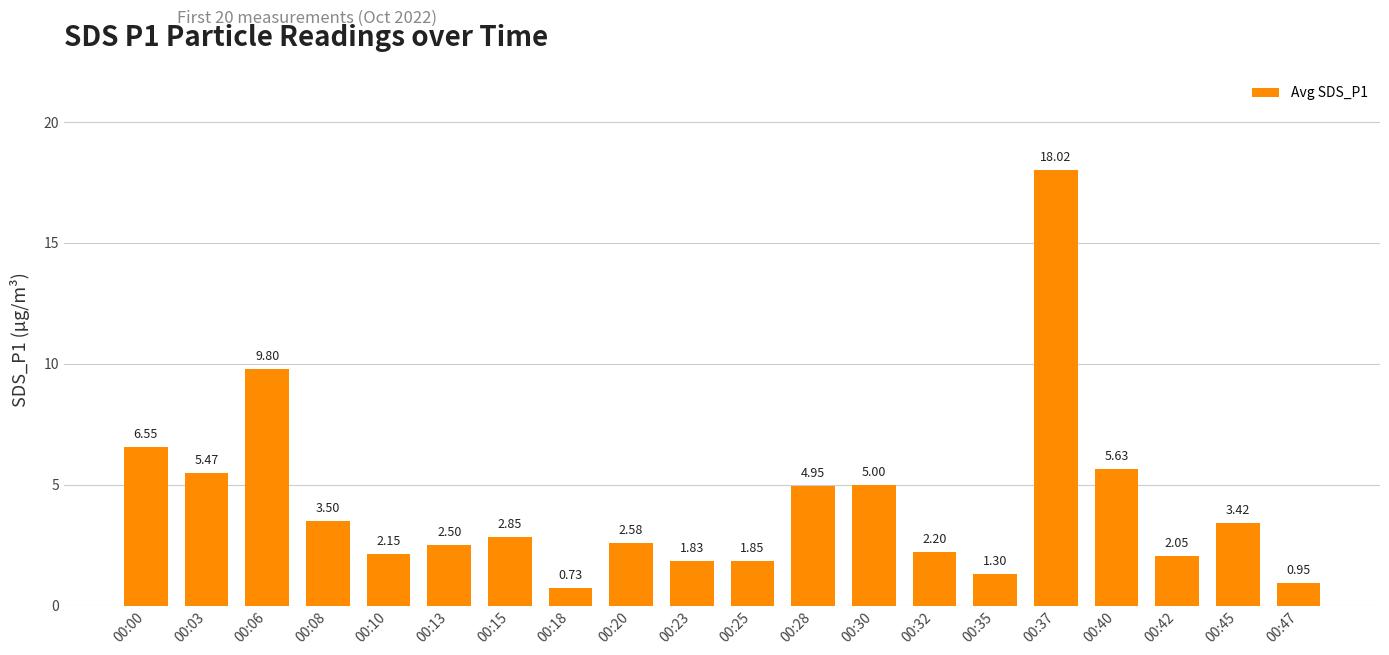

What is the greatest value displayed?

18.0